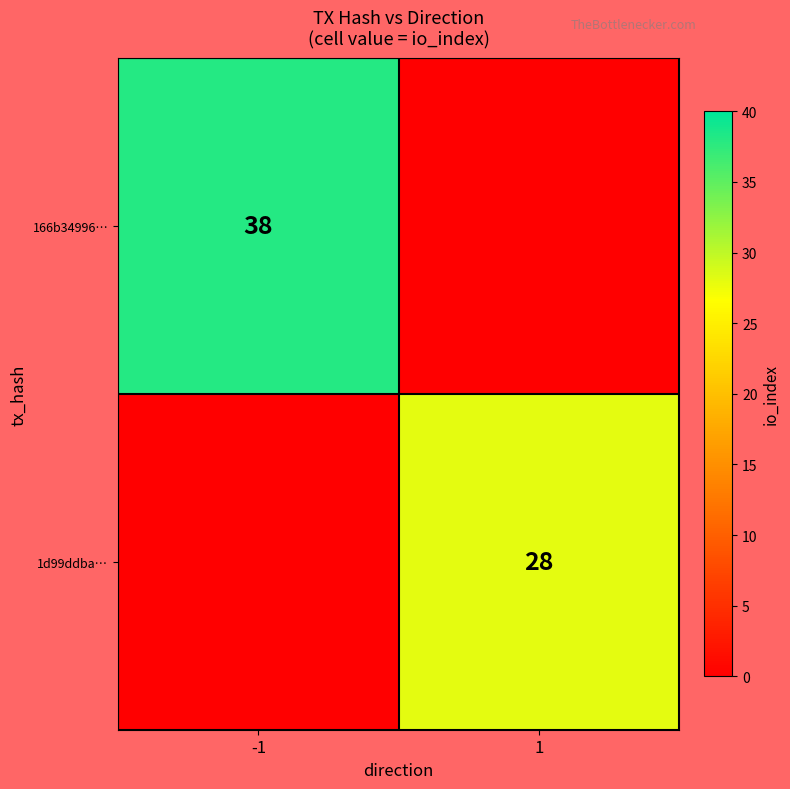

Is it true that 1d99ddba… equals 28 at 1?

True